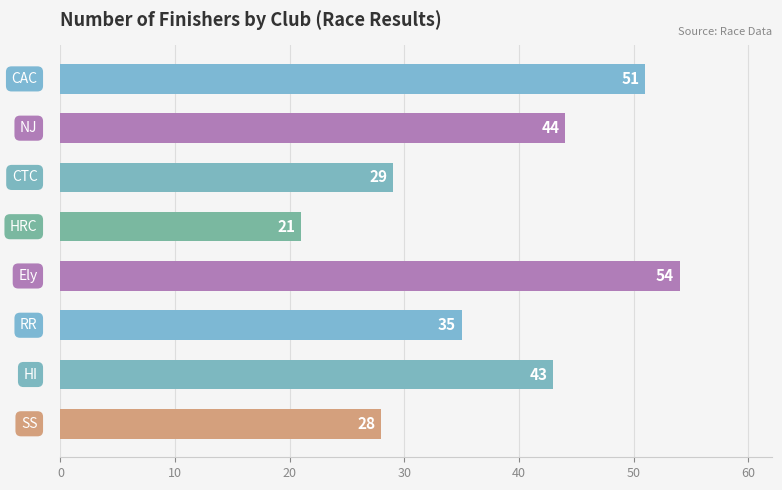

What is the value of the 1st bar from the top?

51